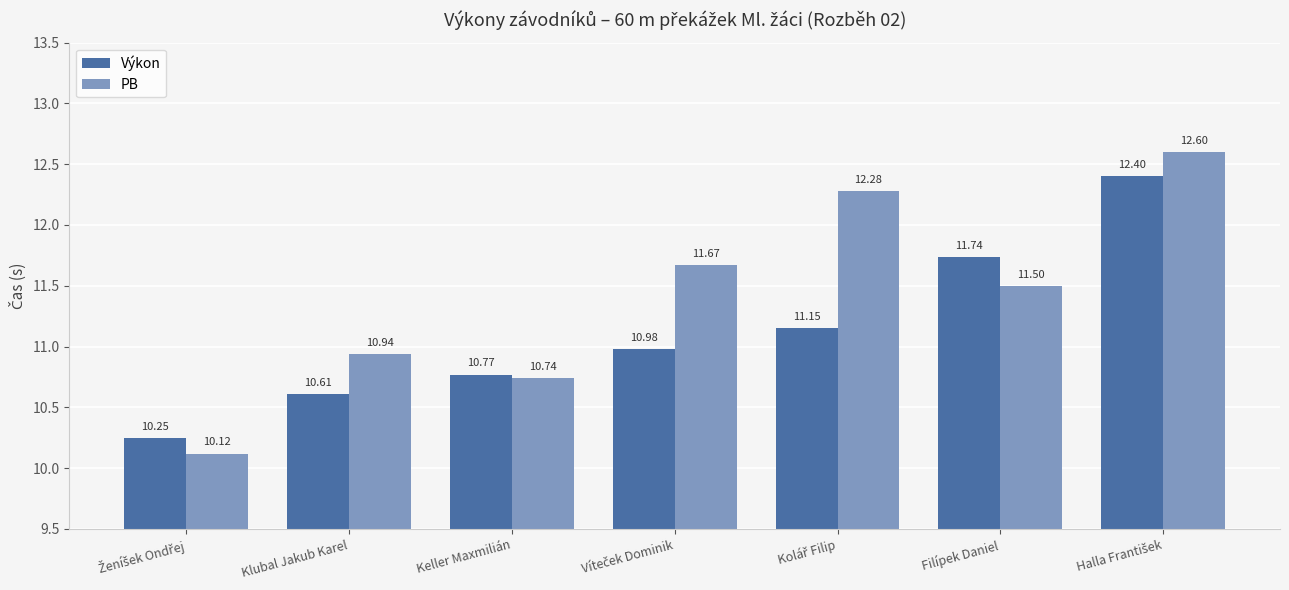

Is it true that Výkon equals 10.8 at Keller Maxmilián?

True